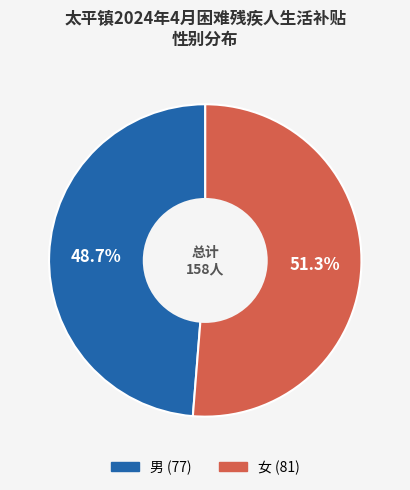

Count the number of slices in the pie.

2